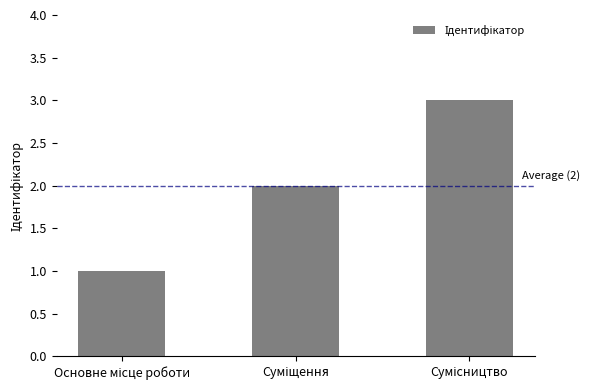

What is the sum of all values?

6